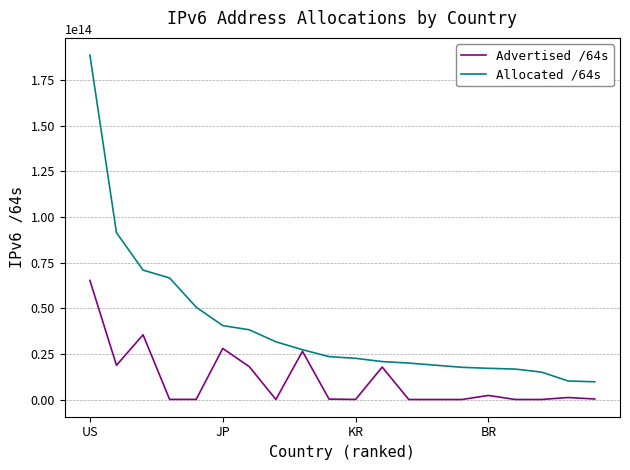

Rank the series by their maximum value, from lowest to highest.

Advertised /64s, Allocated /64s